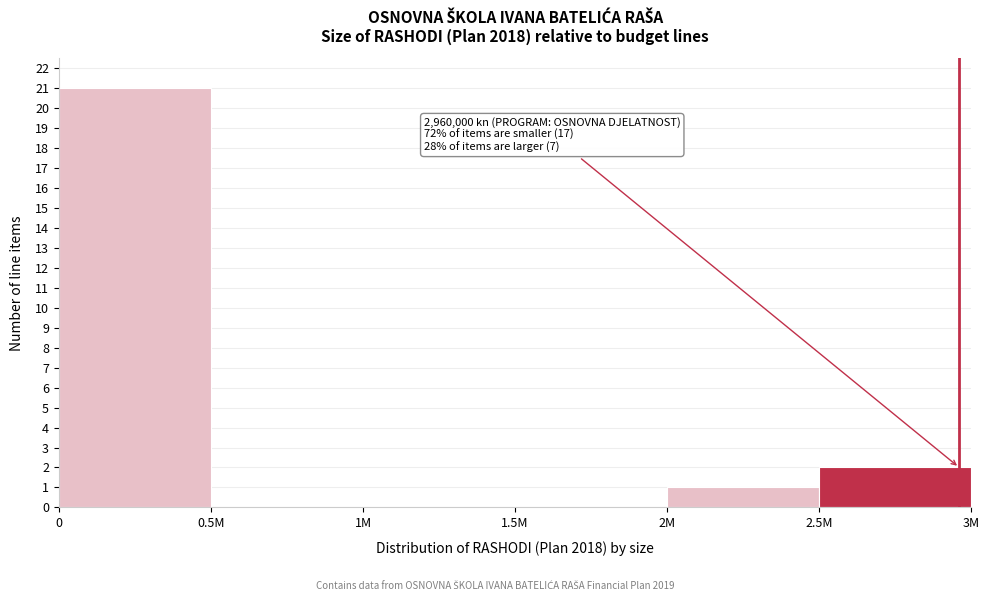

Reading left to right, what are all the values shown in this chart?

0=21	0.5M=0	1M=0	1.5M=0	2M=1	2.5M=2